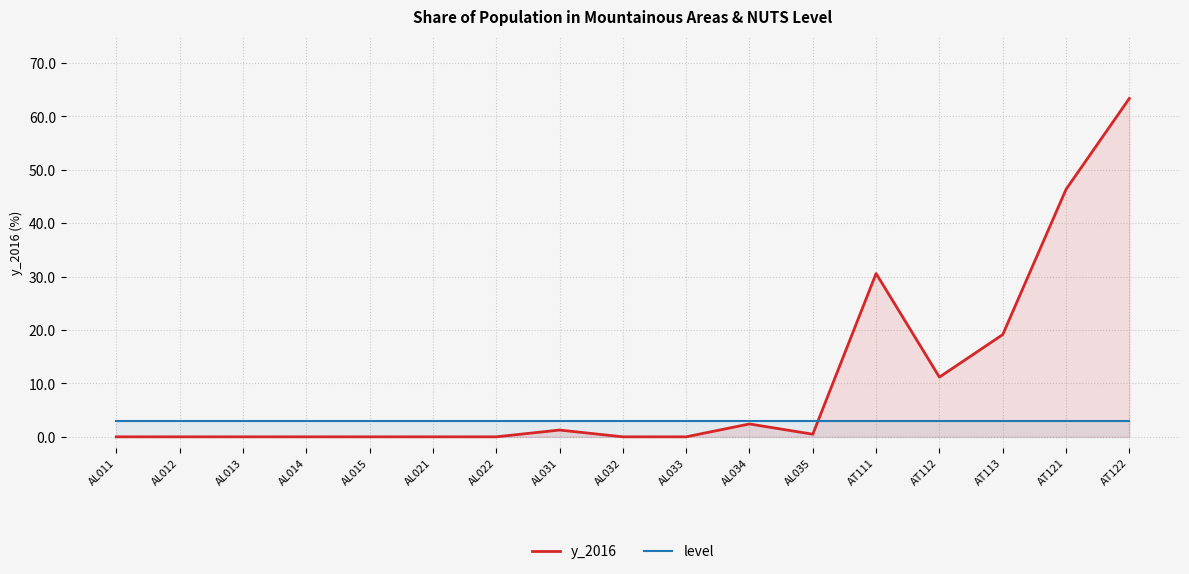

Where do level and y_2016 first cross each other?

AL035 and AT111